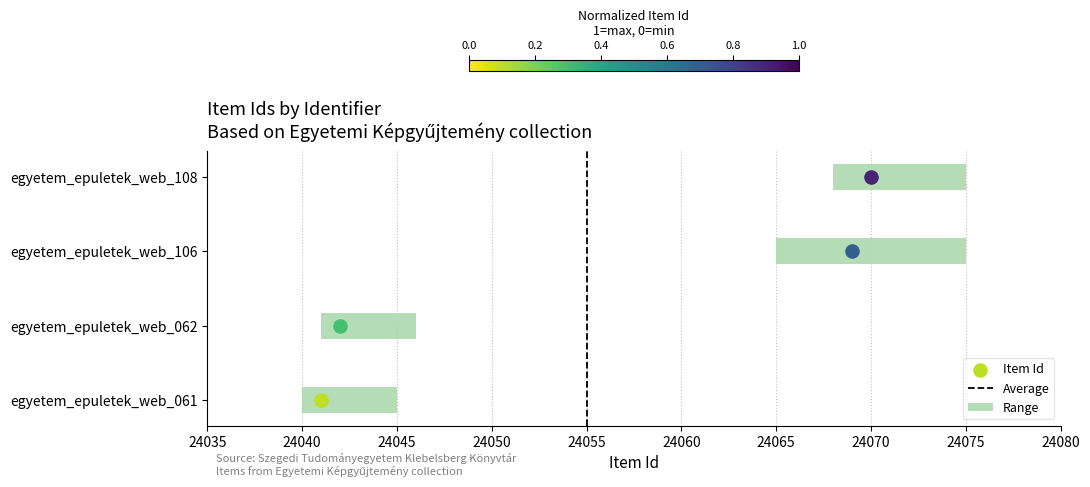

Between 24040 and 24035, which is larger?

24040